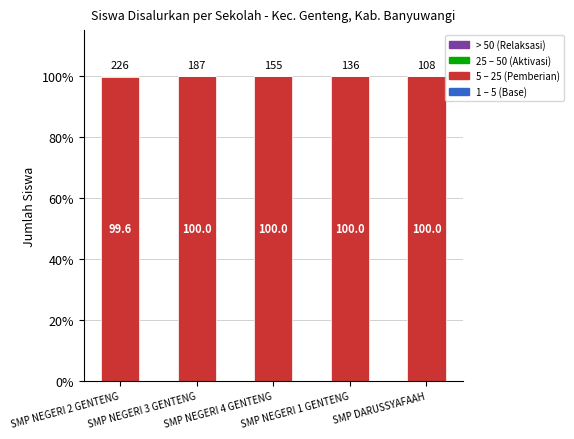

What is the label of the 1st bar from the right?

SMP DARUSSYAFAAH